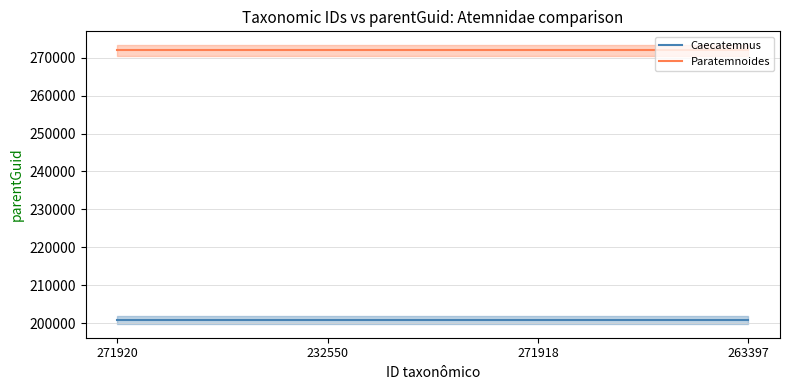

Which series has the largest range (max minus min)?

Caecatemnus